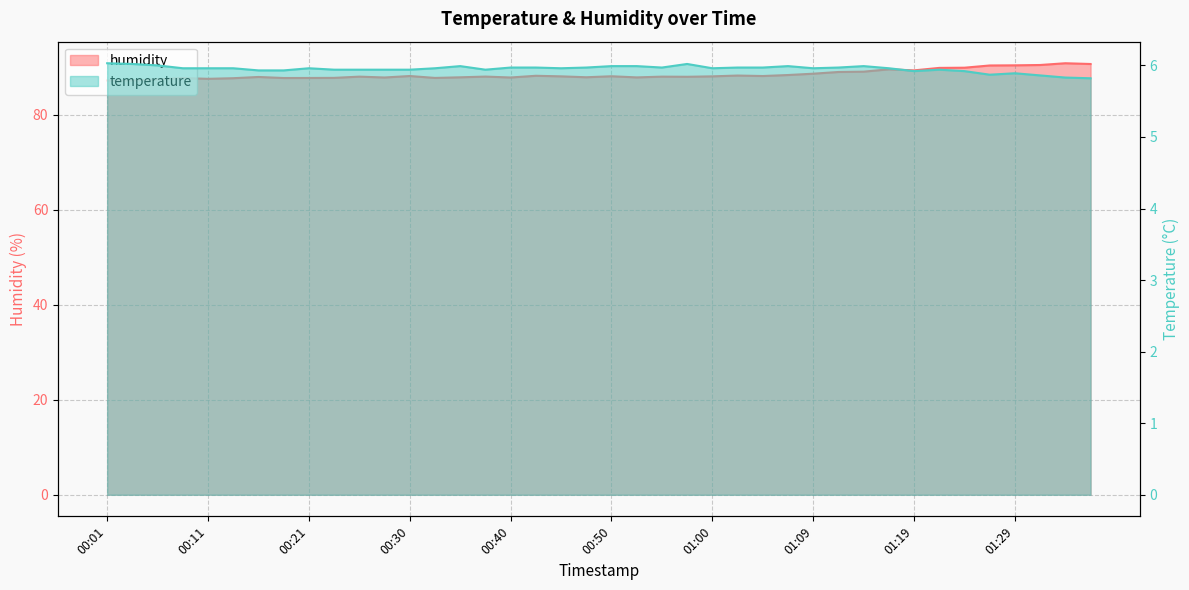

True or false: humidity and temperature cross at least once.

False